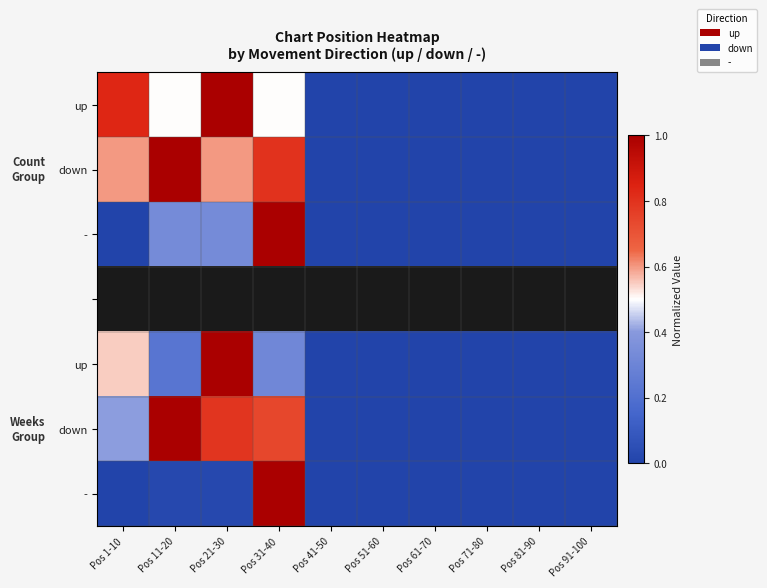

At how many categories does at least one series exceed 0?

4